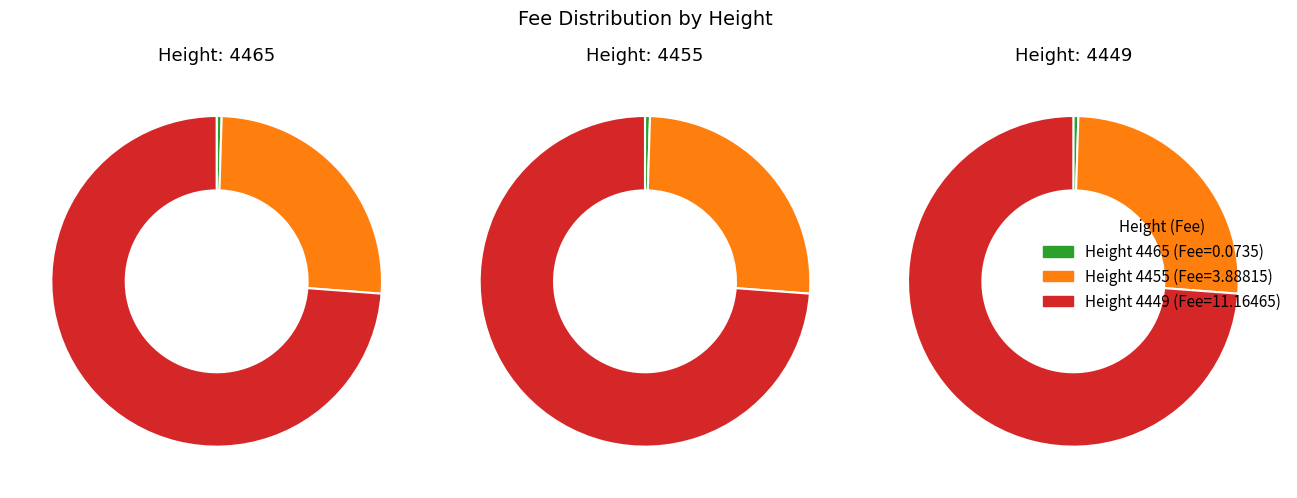

Combined, do 4449 and 4465 account for over 50%?

Yes